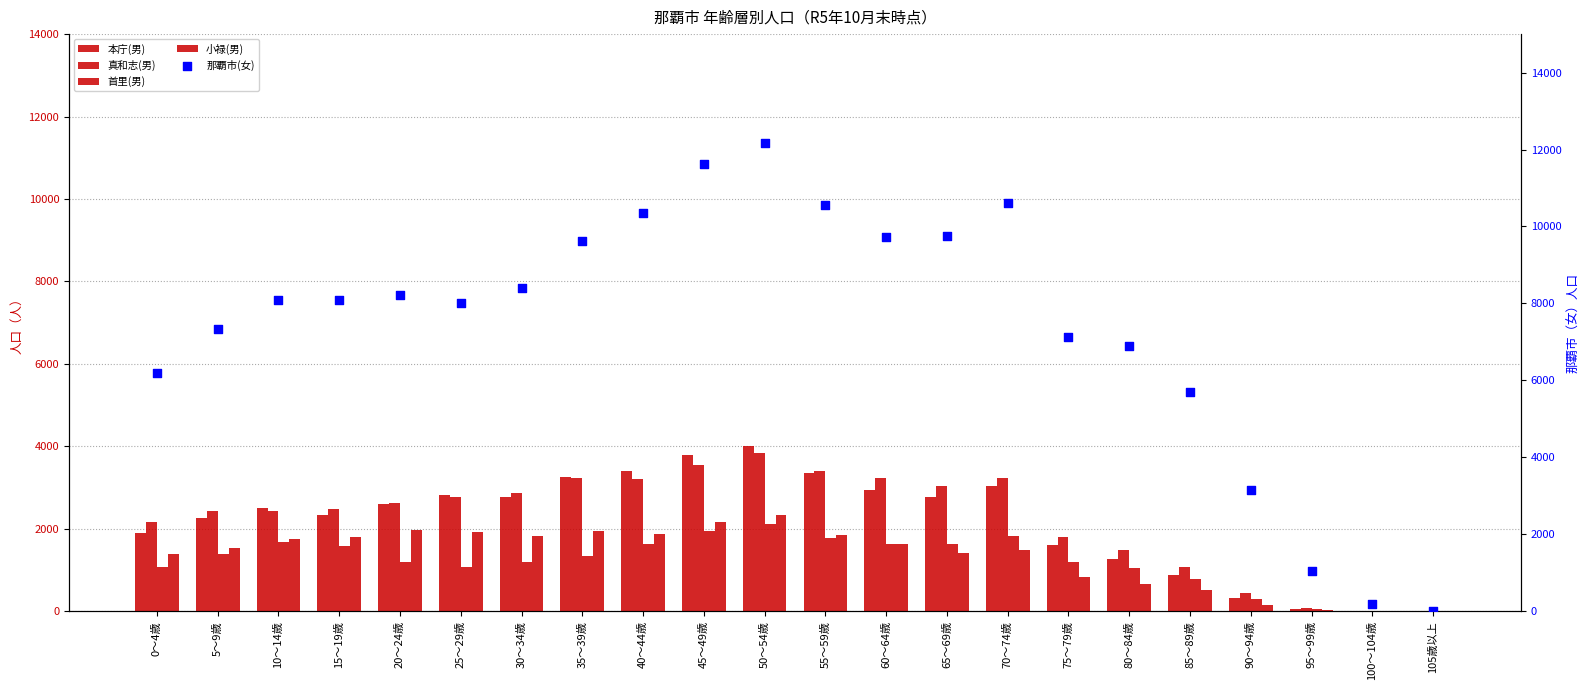

Is the value of 小禄(男) at 90～94歳 greater than the value of 那覇市(女) at 10～14歳?

No